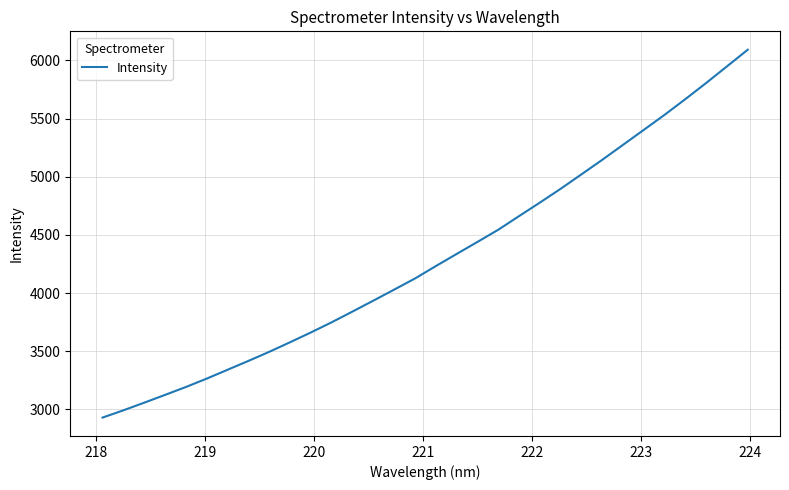

What is the greatest value displayed?

6091.2